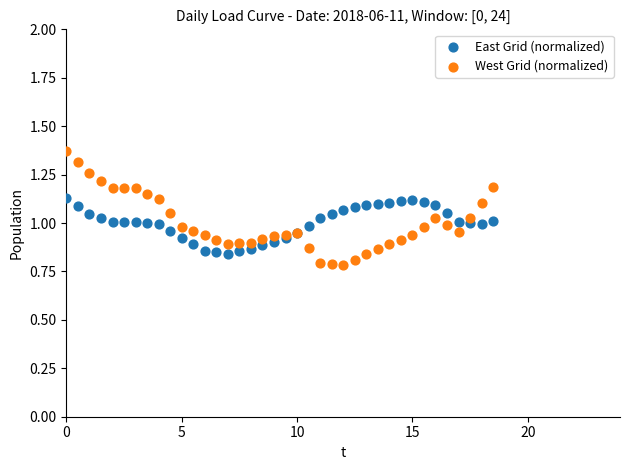

Which series contains the highest Y value?

West Grid (normalized)